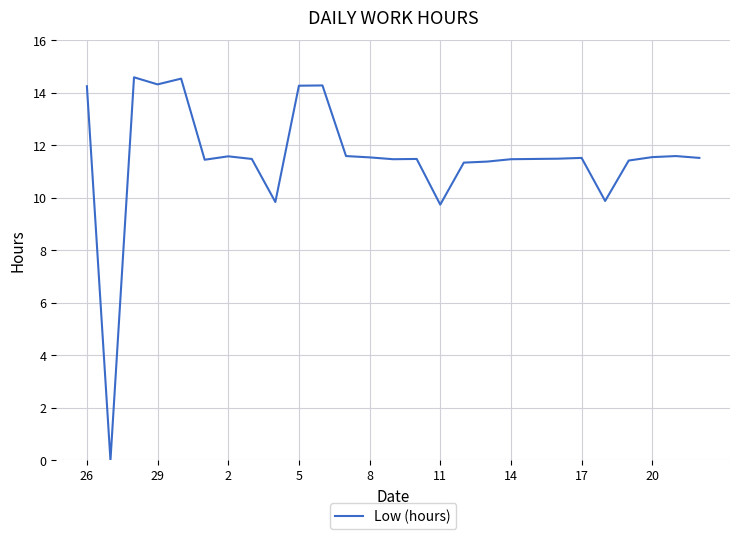

What is the difference between the maximum and minimum values?

14.6